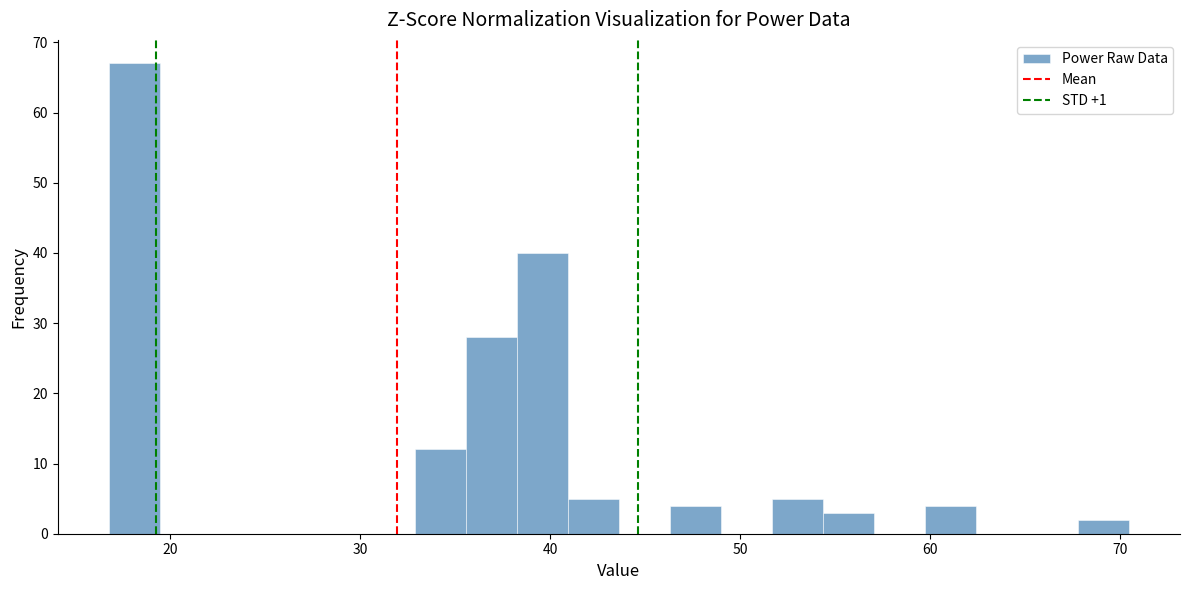

Read against the x-axis, roughly where is the centre of the tallest bar?

18